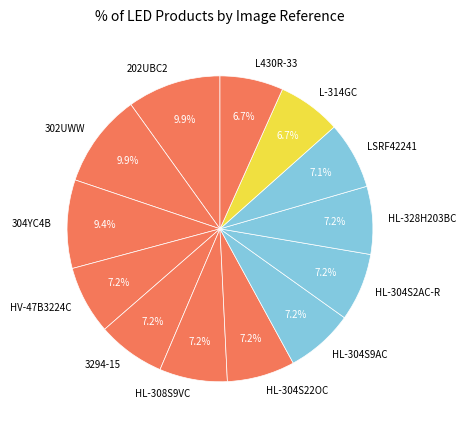

To the nearest percent, what is the average slice percentage?

8%